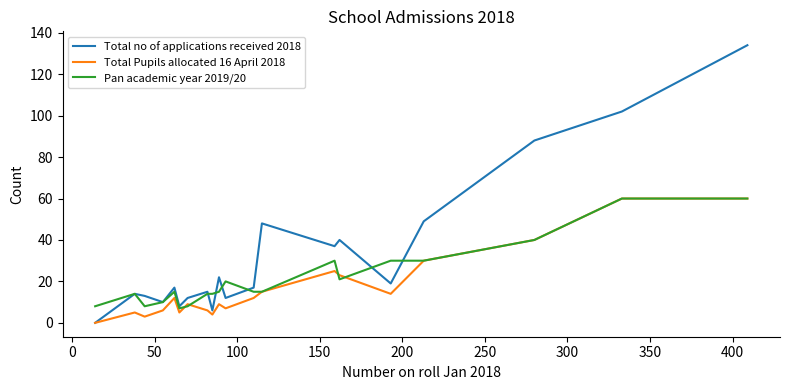

Which series has the largest total across all categories?

Total no of applications received 2018